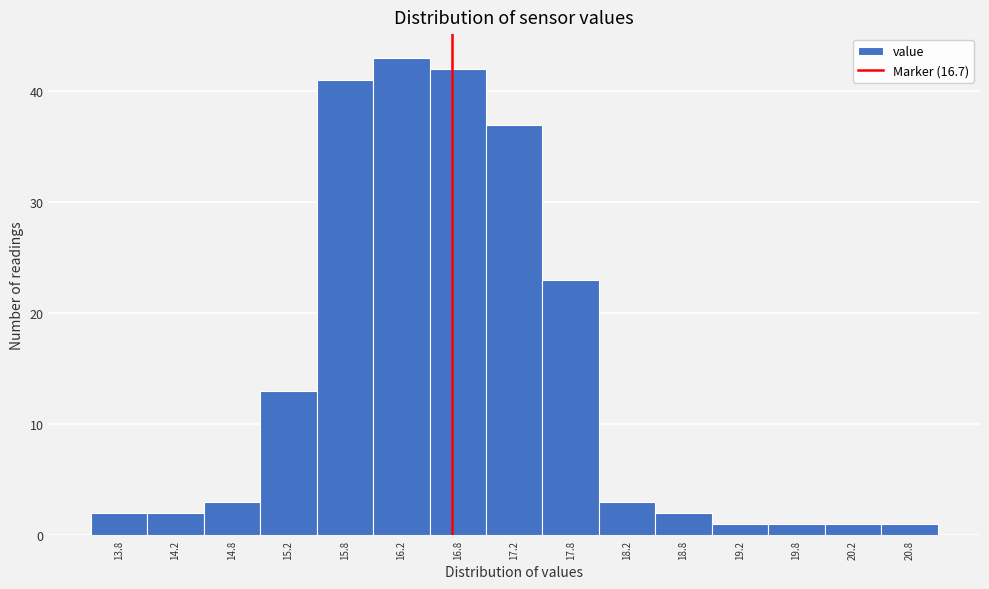

Over which range of the x-axis is the bar tallest?

16.0 to 16.5